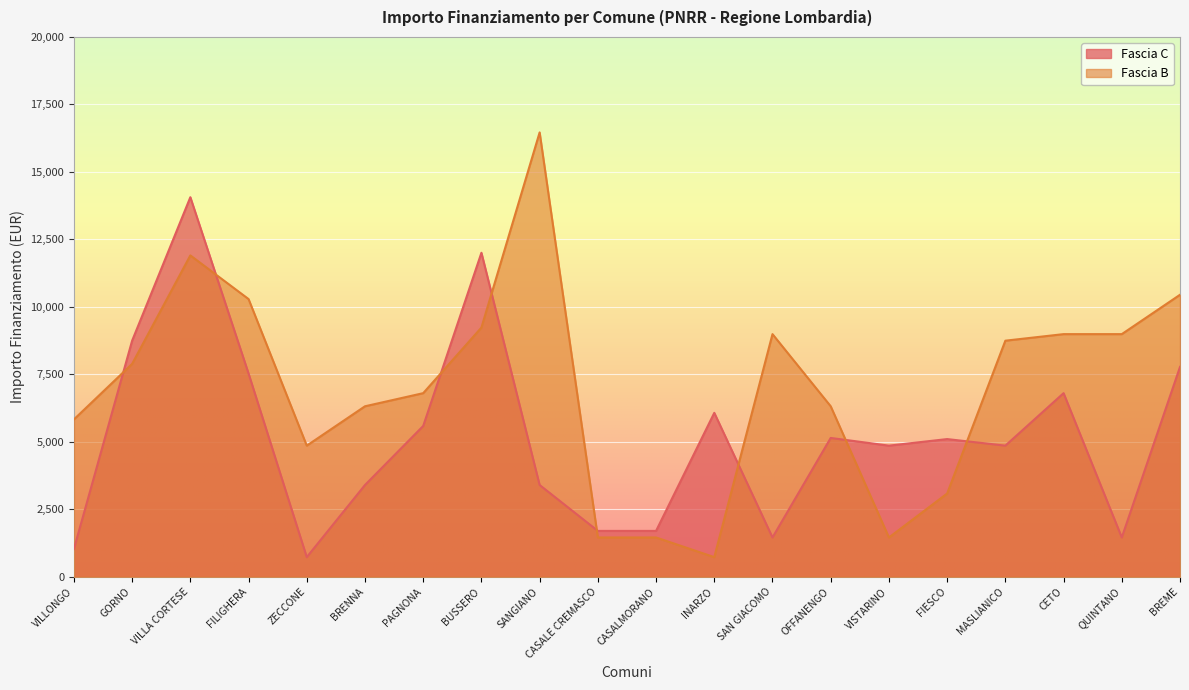

Between which two adjacent categories do Fascia C and Fascia B first intersect?

VILLONGO and GORNO